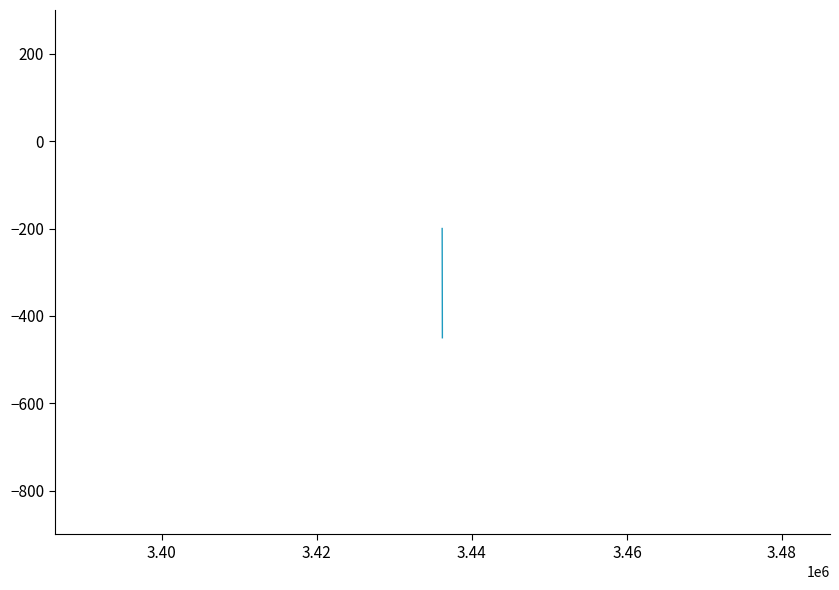

What is the difference between the maximum and minimum values?

250.0